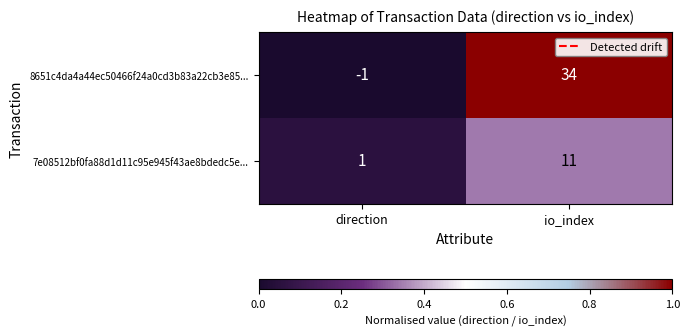

Which label corresponds to the largest value in the chart?

io_index